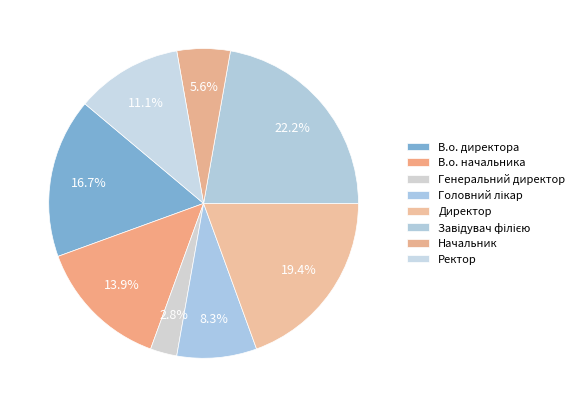

Which category has the smallest portion of the pie?

Генеральний директор